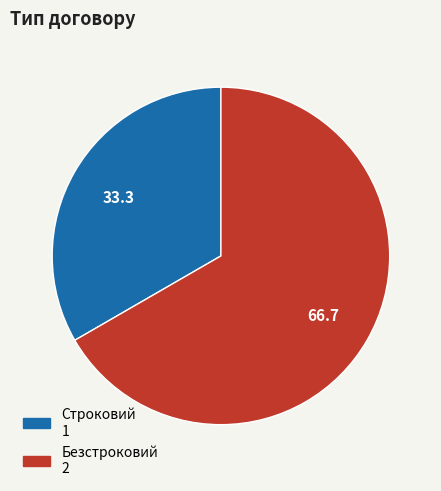

Do Безстроковий and Строковий together represent more than half of the pie?

Yes